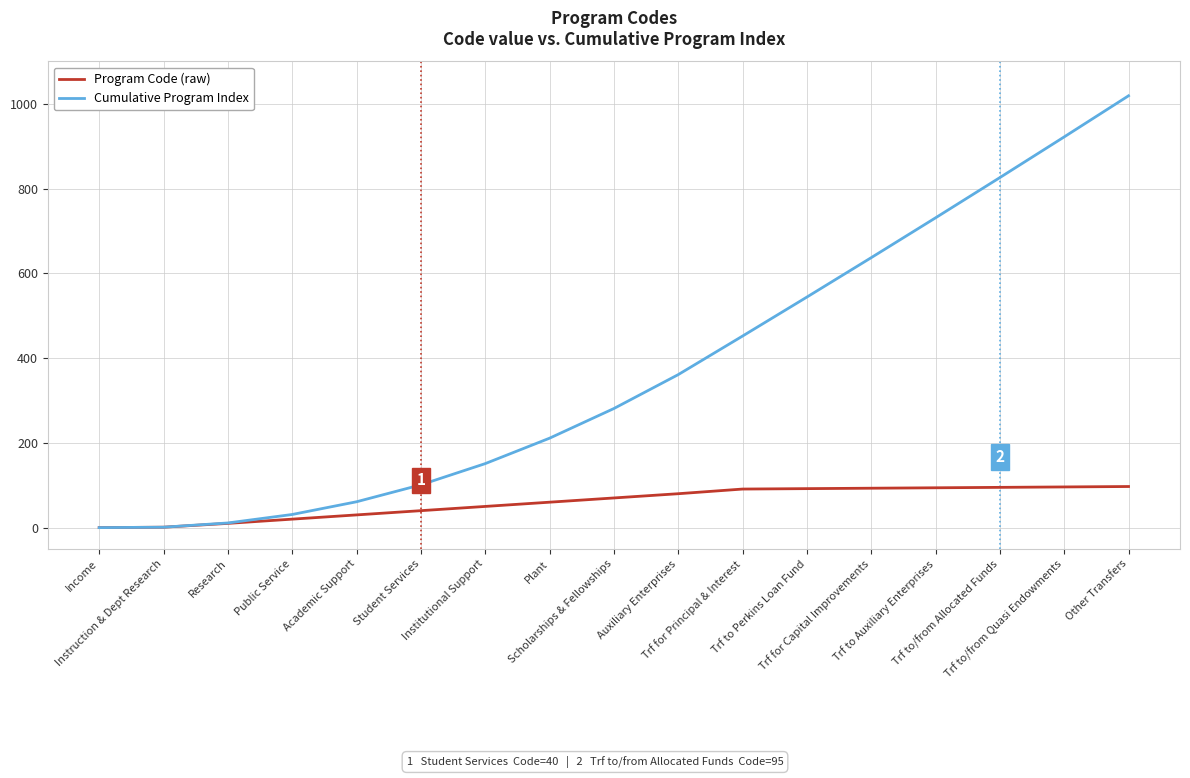

How many categories are shown in the chart?

17